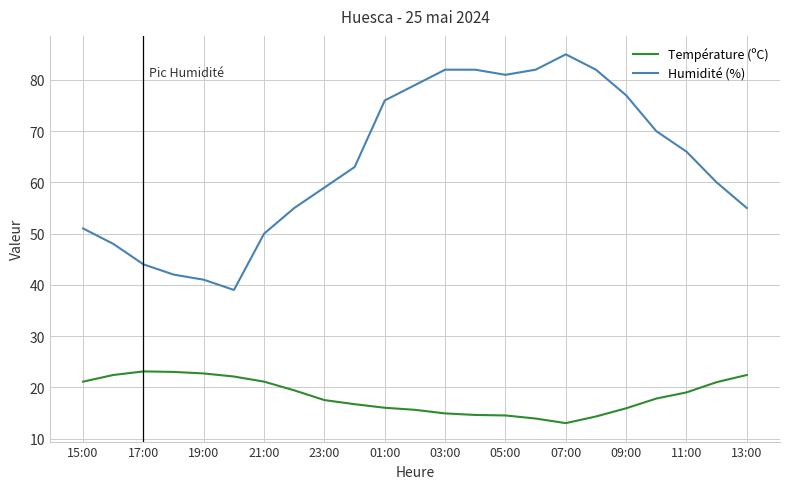

Rank the series by their maximum value, from highest to lowest.

Humidité (%), Température (ºC)